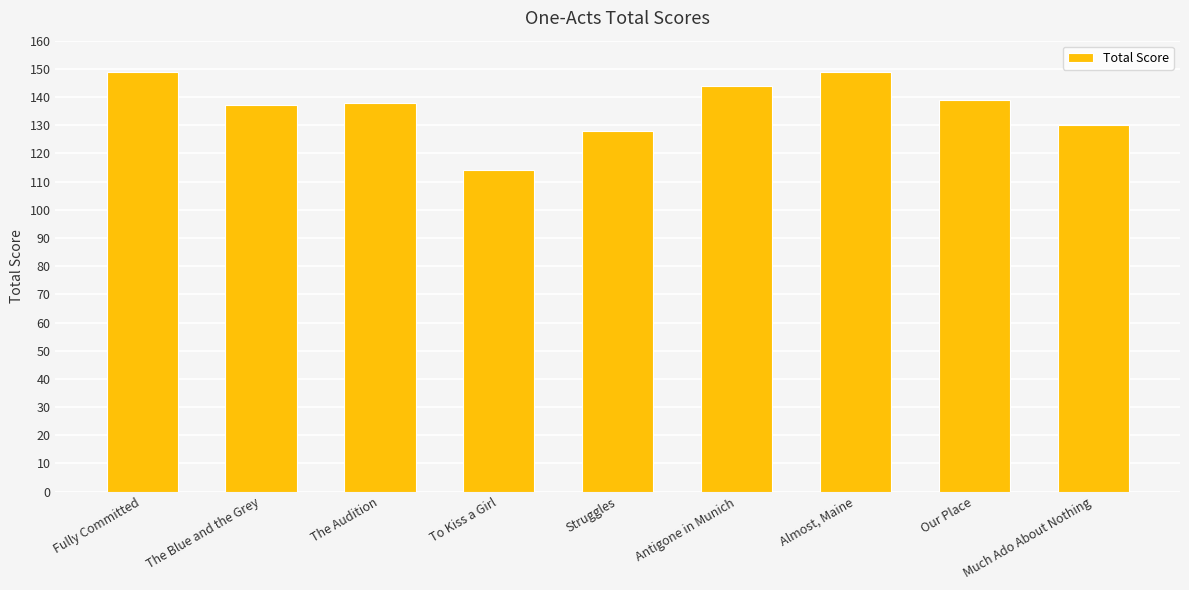

What is the change in value from Fully Committed to Much Ado About Nothing?

-19